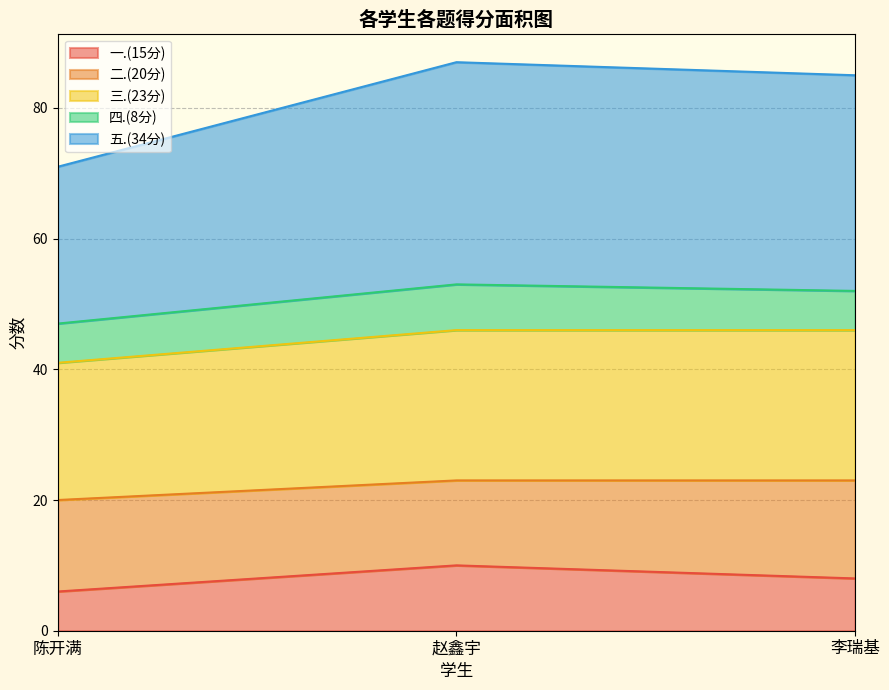

What is the total value across all series at 李瑞基?

85